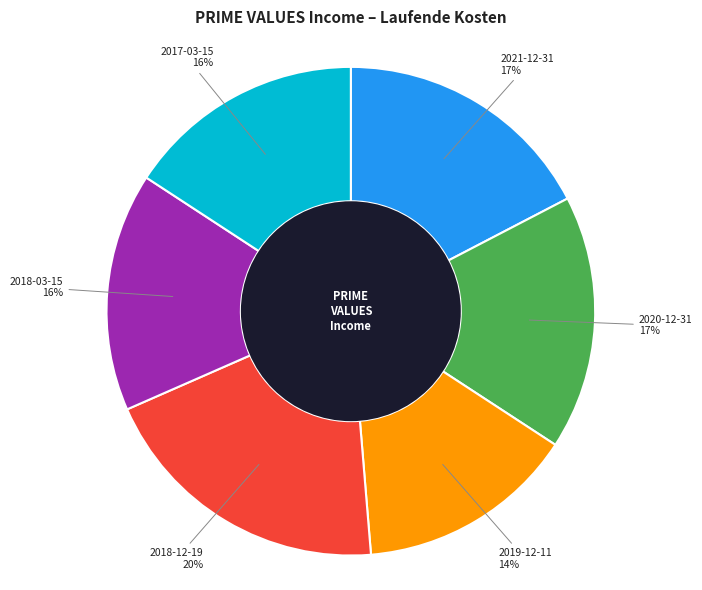

What percentage is the 2021-12-31 slice, to the nearest percent?

17%